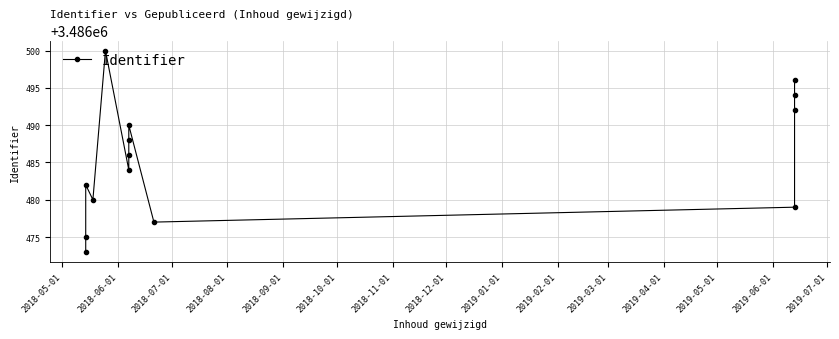

What is the change in value from 2019-05-01 to 2019-06-01?

+2